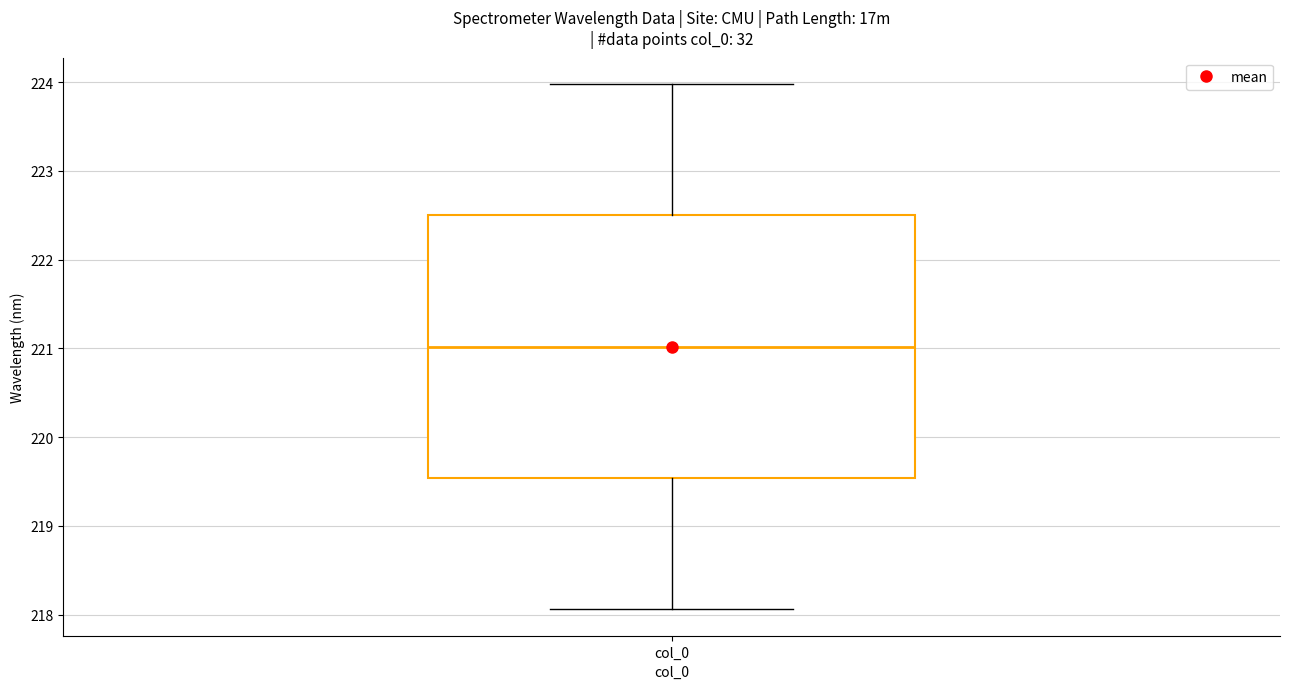

Where does the median line of the box for col_0 sit on the y-axis? The values are not printed on the chart, so give them approximately, as read against the axis.

221.0